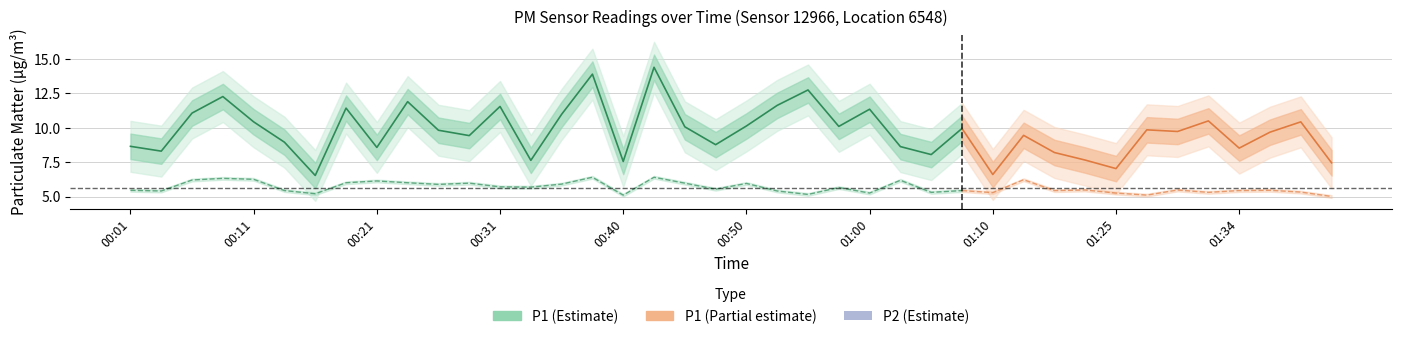

What is the spread (max minus min) of values at 01:07?

4.5